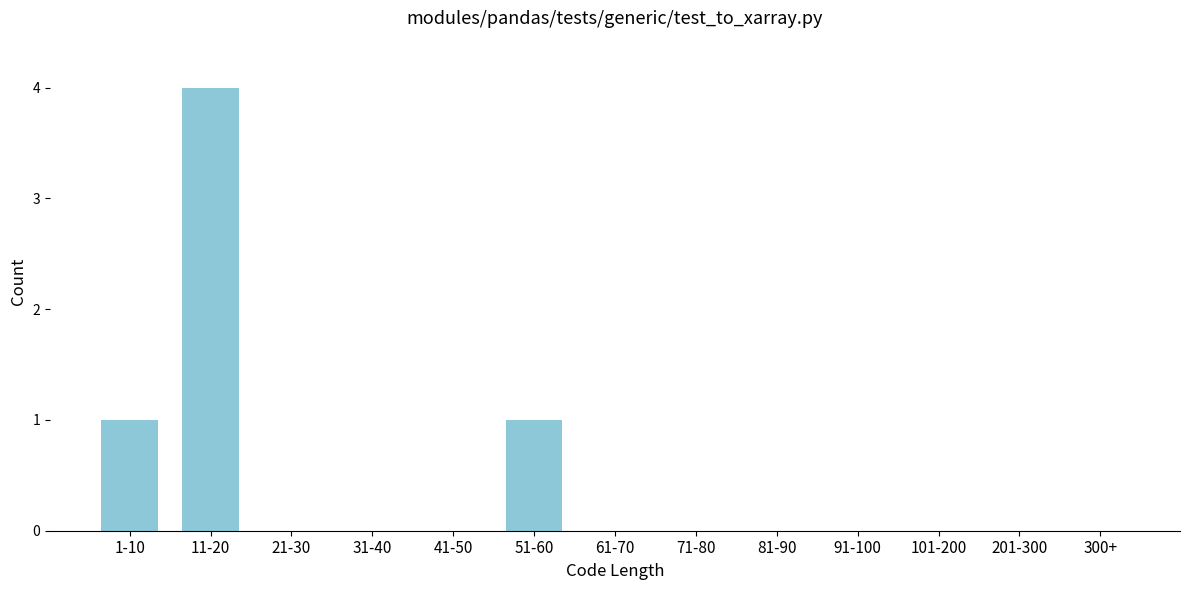

Reading left to right, transcribe all the data shown in this chart.

1-10=1	11-20=4	21-30=0	31-40=0	41-50=0	51-60=1	61-70=0	71-80=0	81-90=0	91-100=0	101-200=0	201-300=0	300+=0